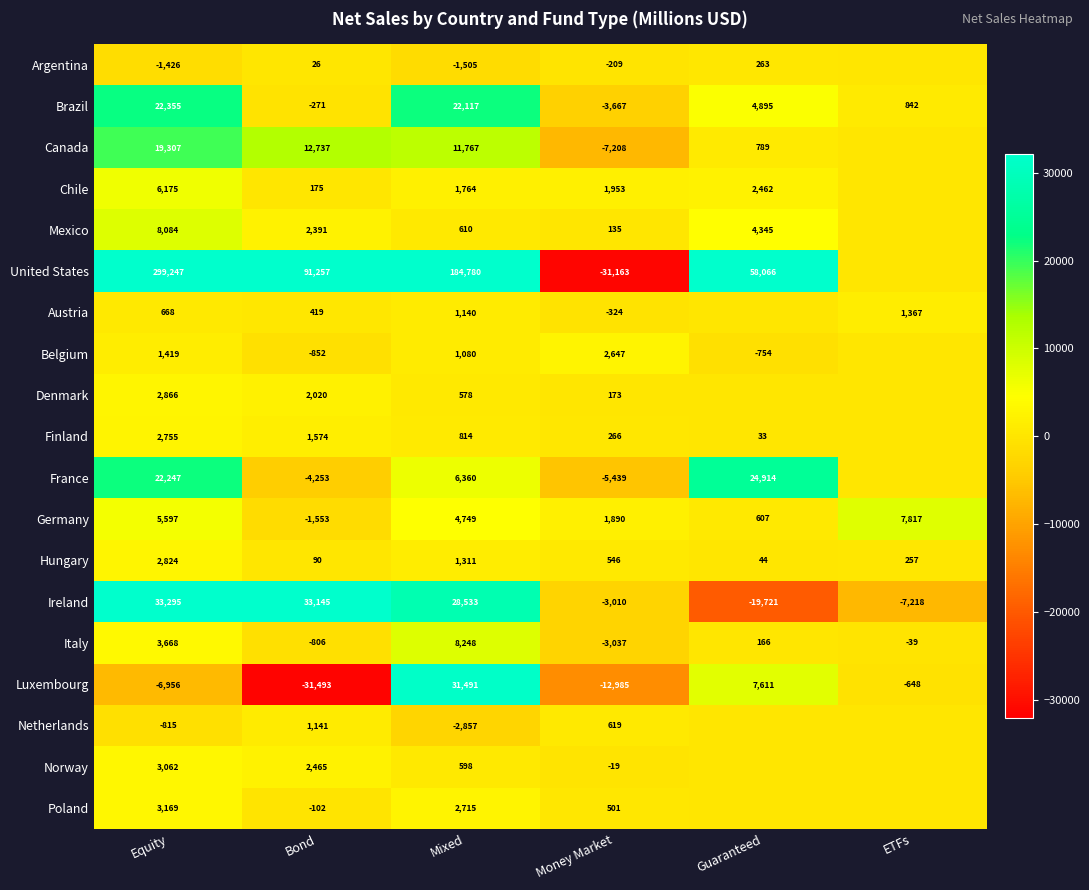

What is the difference between the Mexico values at Mixed and Equity?

7474